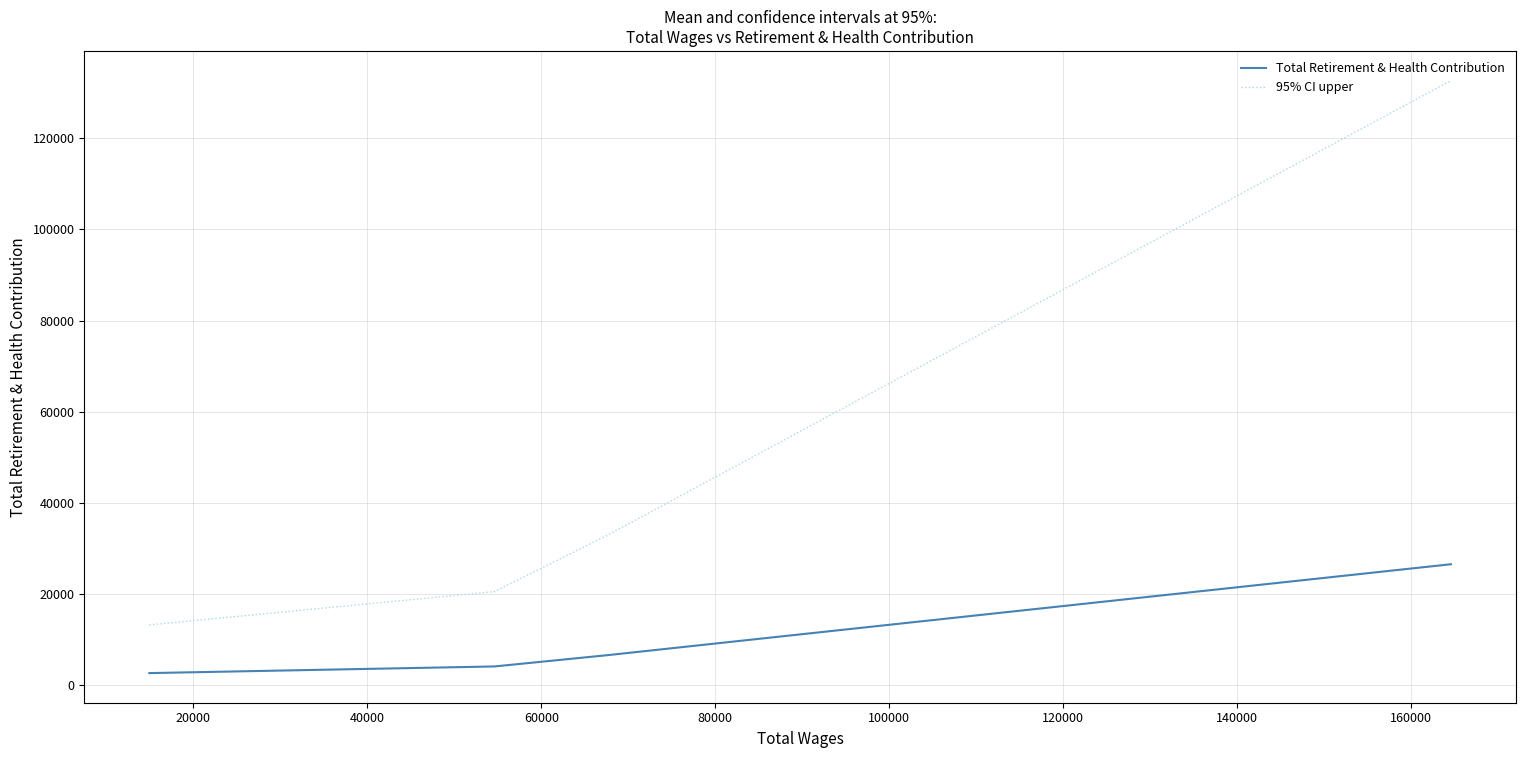

Reading left to right, transcribe all the data shown in this chart.

Total Retirement & Health Contribution: 2645	4104	6595	26535
95% CI upper: 13225	20520	32975	132675